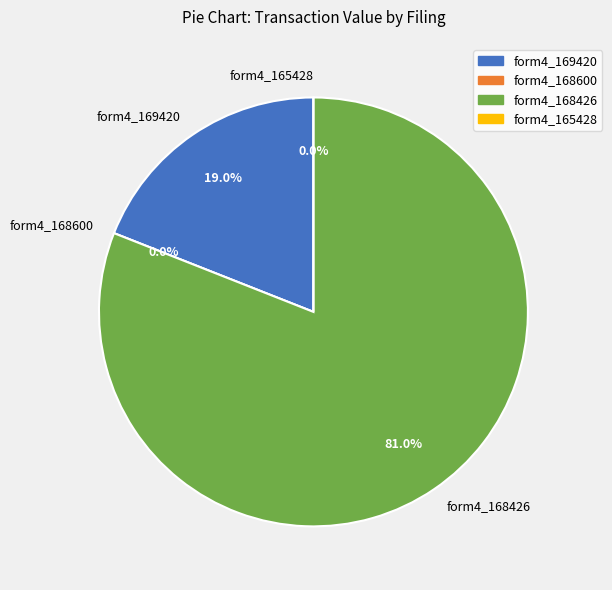

Rank the categories by value from lowest to highest.

wf-form4_168600385814712.xml, wf-form4_165428697291546.xml, wf-form4_169420440642854.xml, wf-form4_168426906043269.xml